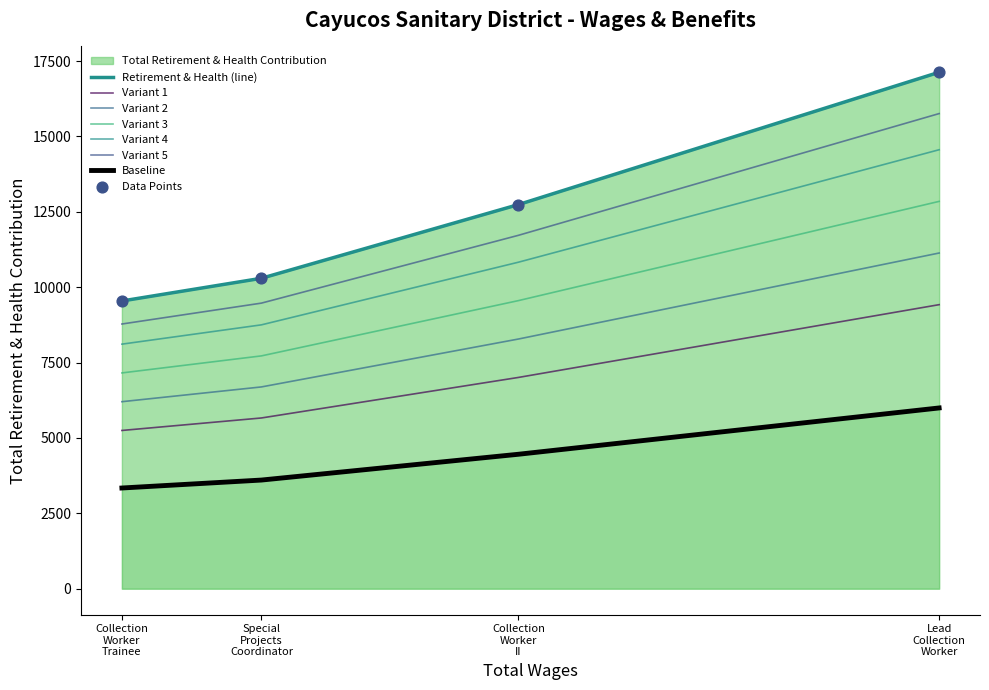

Between Special Projects Coordinator and Lead Collection Worker, which is larger?

Lead Collection Worker